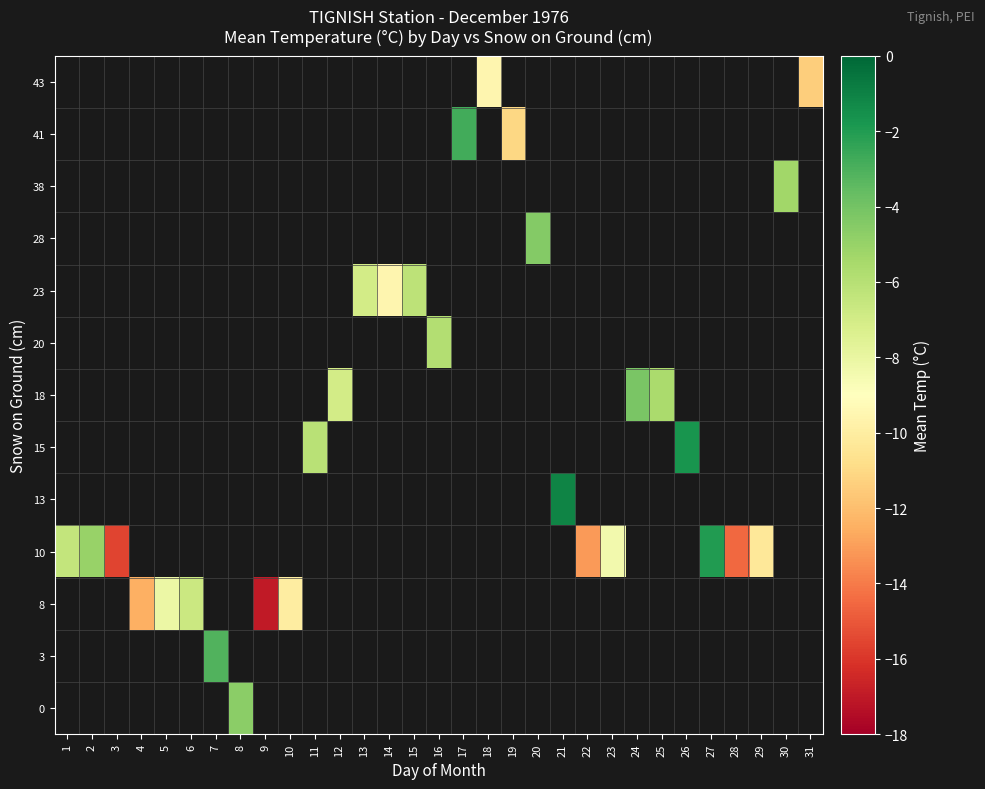

What is the maximum value shown in the chart?

-1.1